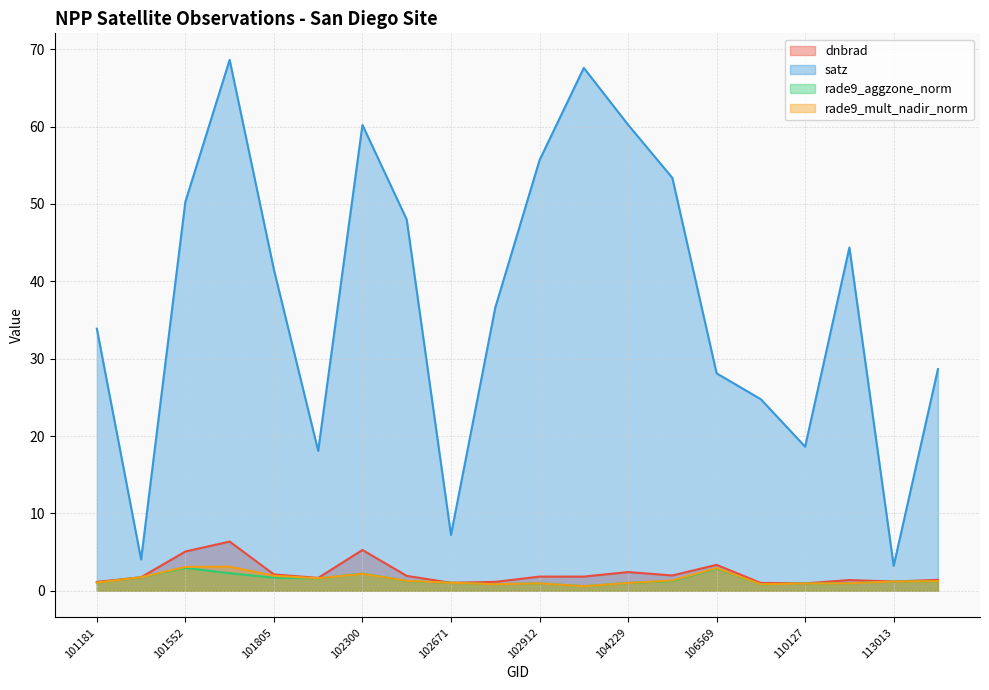

Where is the first local minimum for satz?

101304